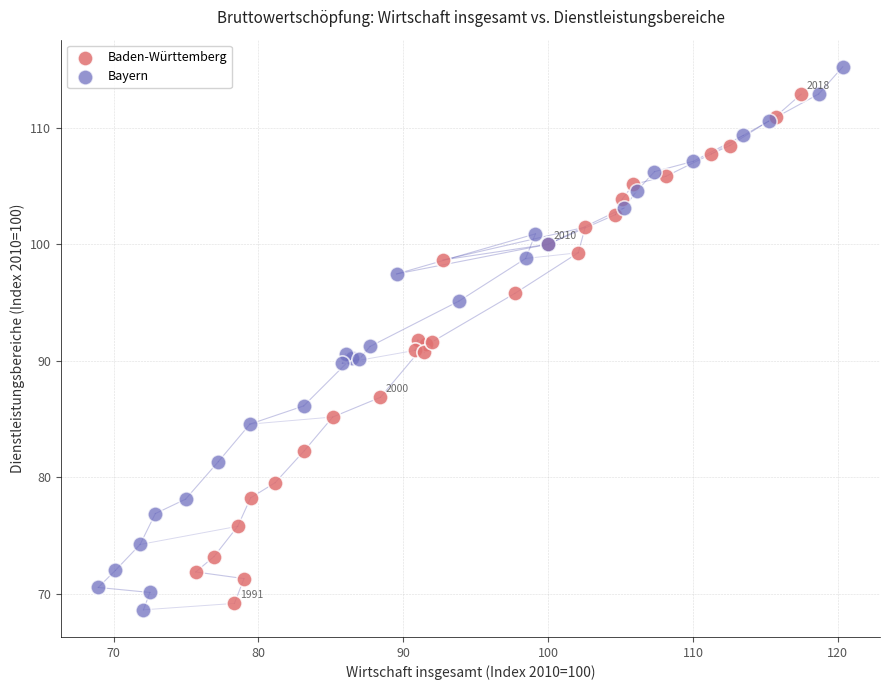

Which series contains the highest Y value?

Bayern